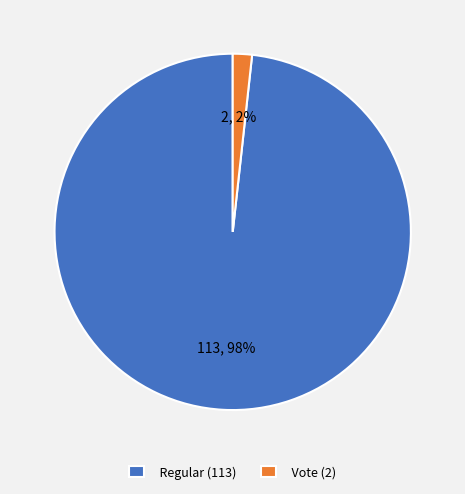

Between Regular (113) and Vote (2), which is larger?

Regular (113)